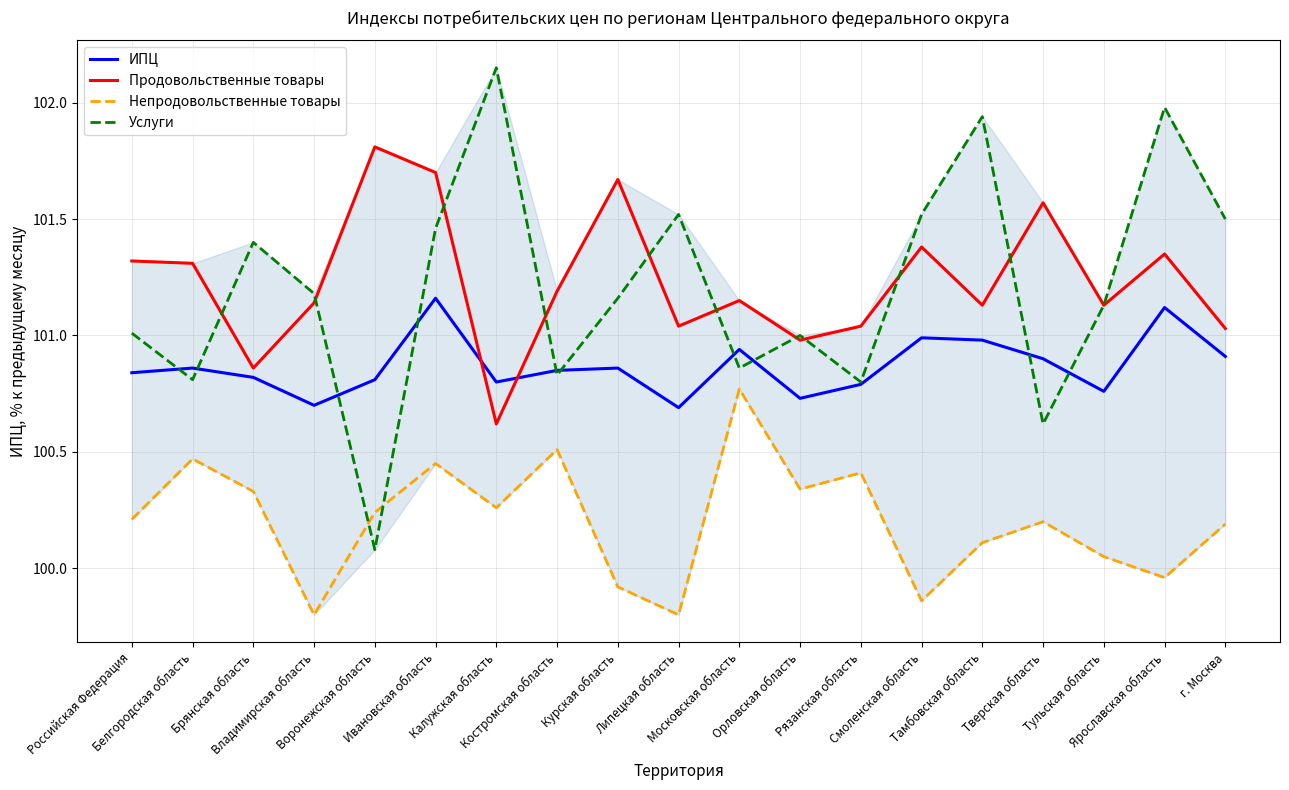

True or false: Непродовольственные товары and Продовольственные товары intersect in this chart.

False